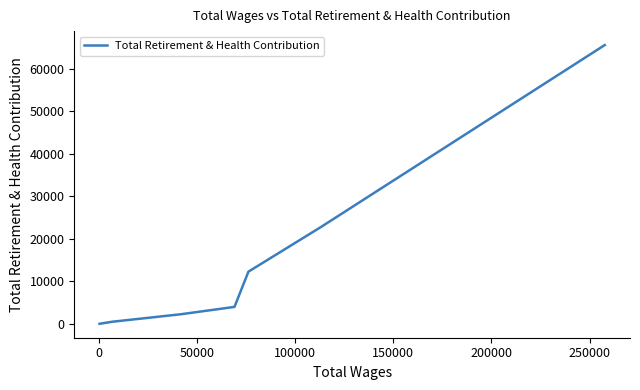

What is the sum of all values?

107279